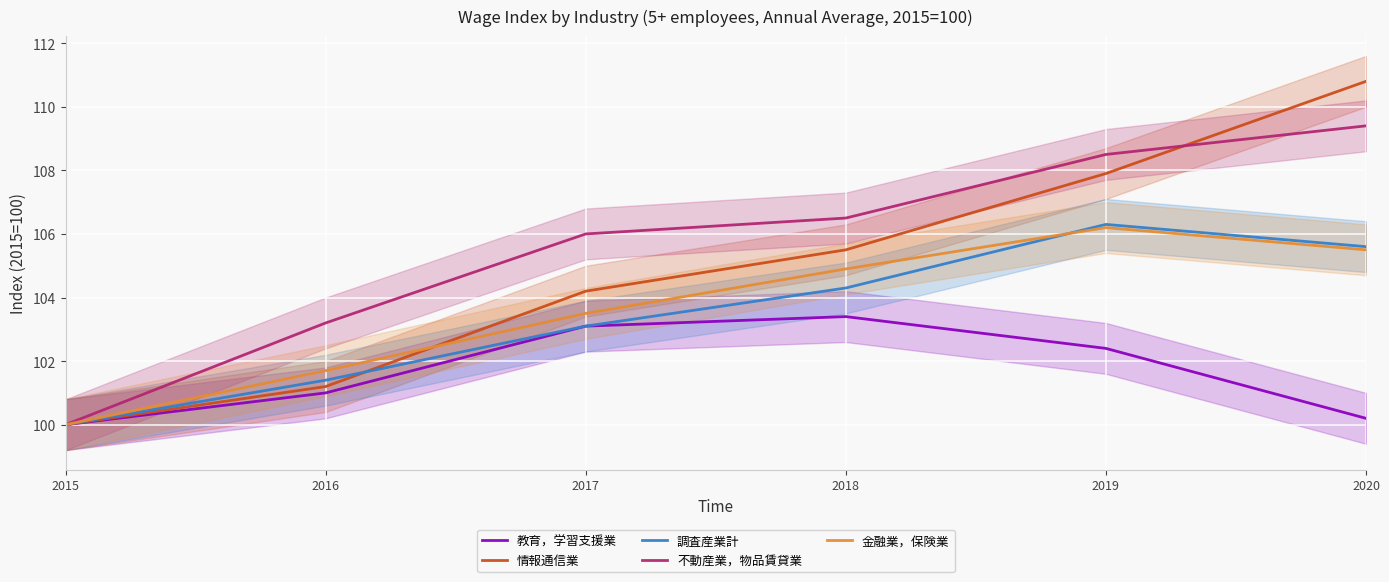

List the labels in order of 不動産業，物品賃貸業 value, smallest first.

2015, 2016, 2017, 2018, 2019, 2020